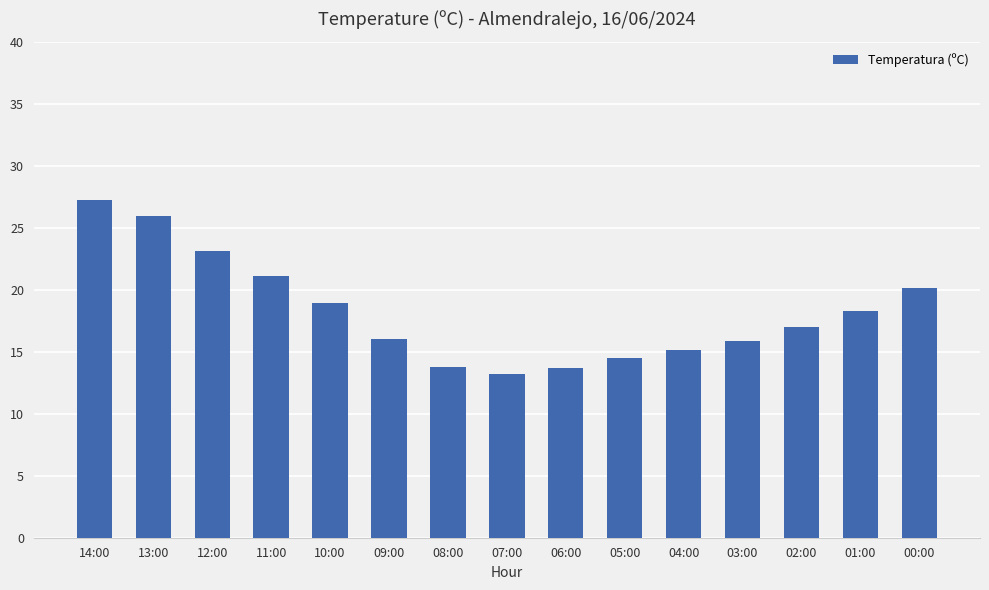

What is the approximate value at 12:00?

23.1